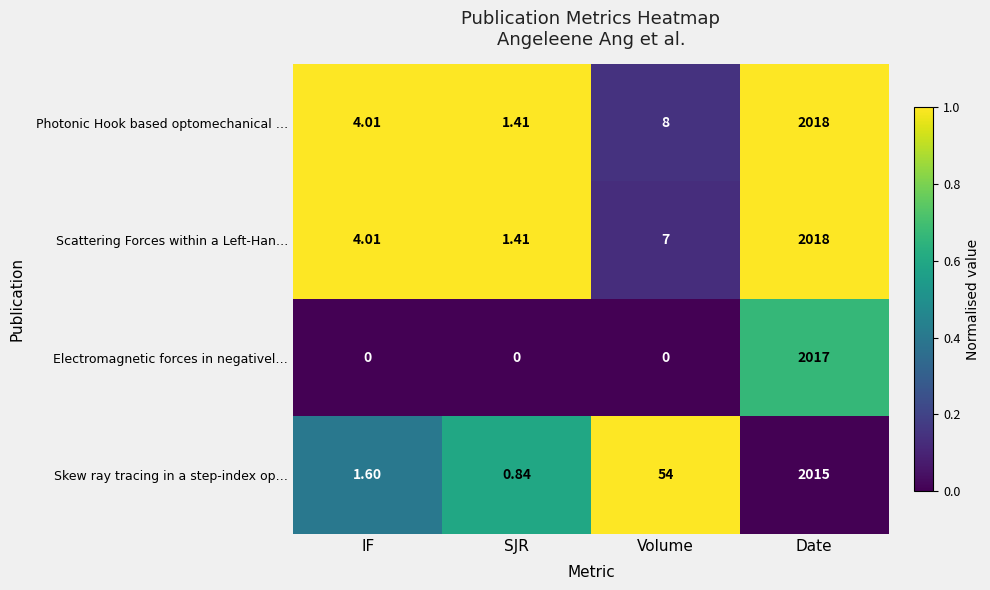

Rank the categories by Skew ray tracing in a step-index op… value from lowest to highest.

SJR, IF, Volume, Date